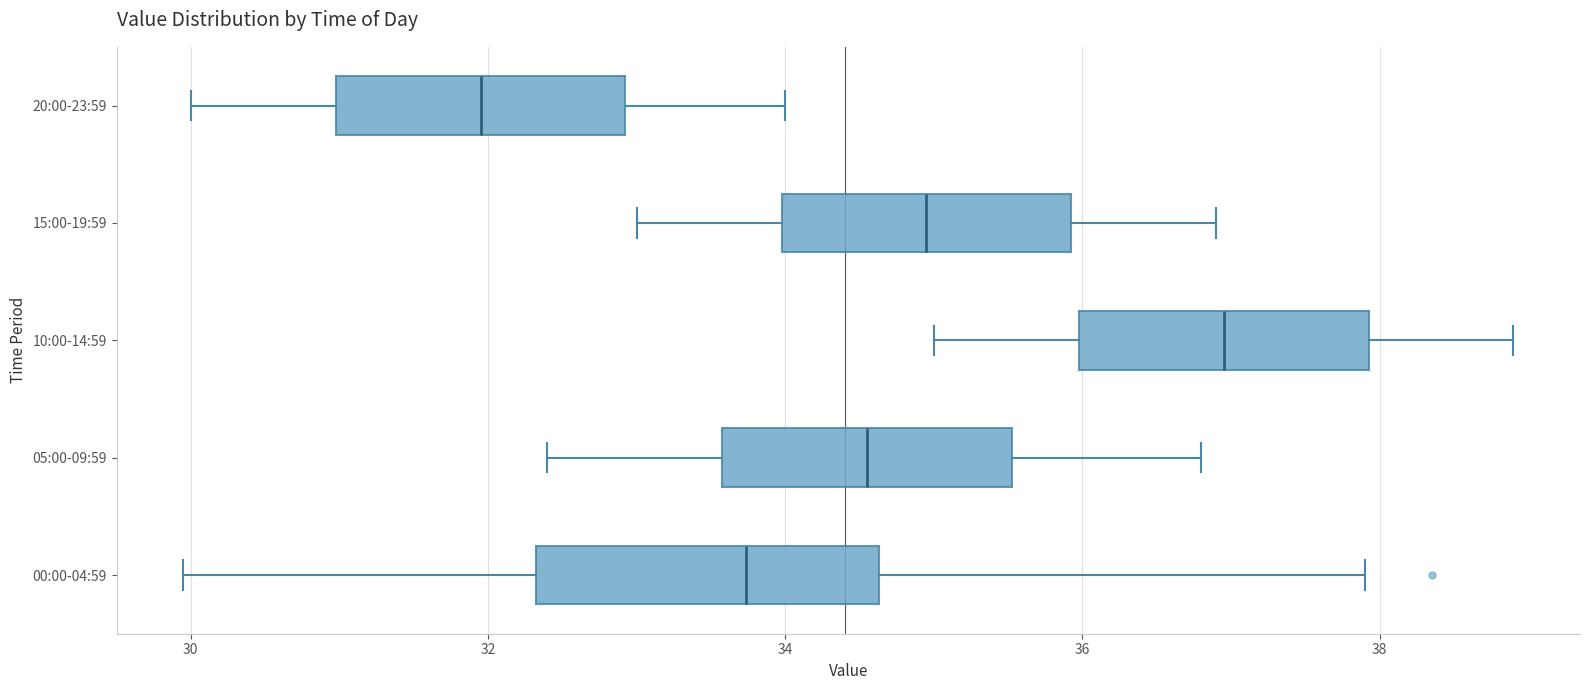

Reading bottom to top, transcribe this box plot: for each box, give where its median line is, the range the box spans, and where its two whiskers end, as read against the x-axis. The values are not printed on the chart, so give them approximately, as read against the axis.

00:00-04:59: median 33.8, box 32.4 to 34.6, whiskers 30.0 to 38.0
05:00-09:59: median 34.6, box 33.6 to 35.6, whiskers 32.4 to 36.8
10:00-14:59: median 37.0, box 36.0 to 38.0, whiskers 35.0 to 39.0
15:00-19:59: median 35.0, box 34.0 to 36.0, whiskers 33.0 to 37.0
20:00-23:59: median 32.0, box 31.0 to 33.0, whiskers 30.0 to 34.0